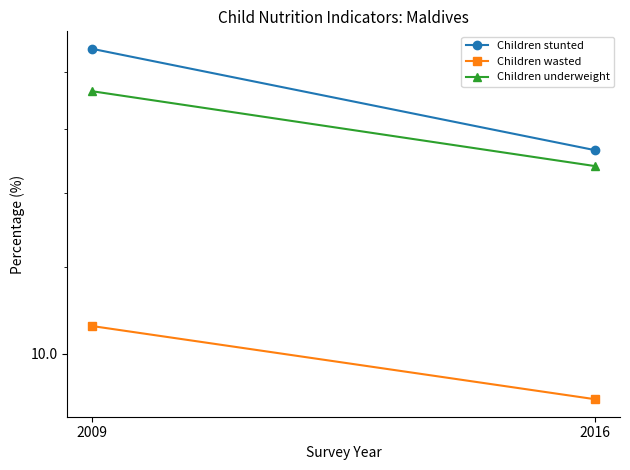

At how many categories does at least one series exceed 13?

2